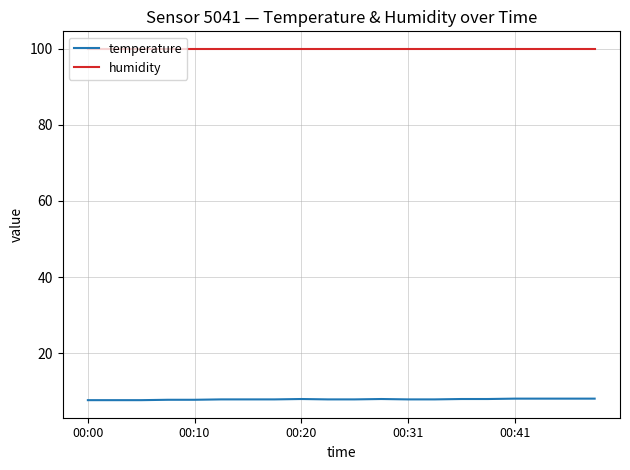

Count the number of categories in the chart.

20